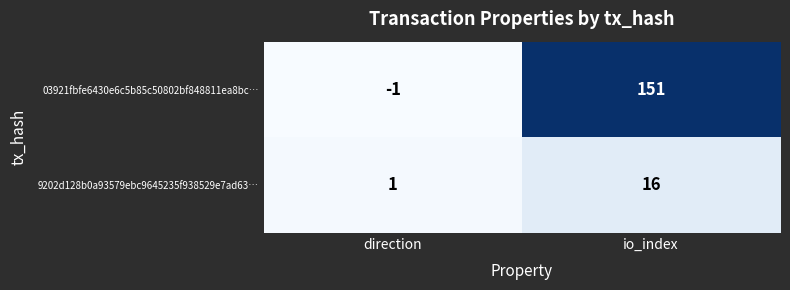

Which series has the largest total across all categories?

03921fbfe6430e6c5b85c50802bf848811ea8bc…